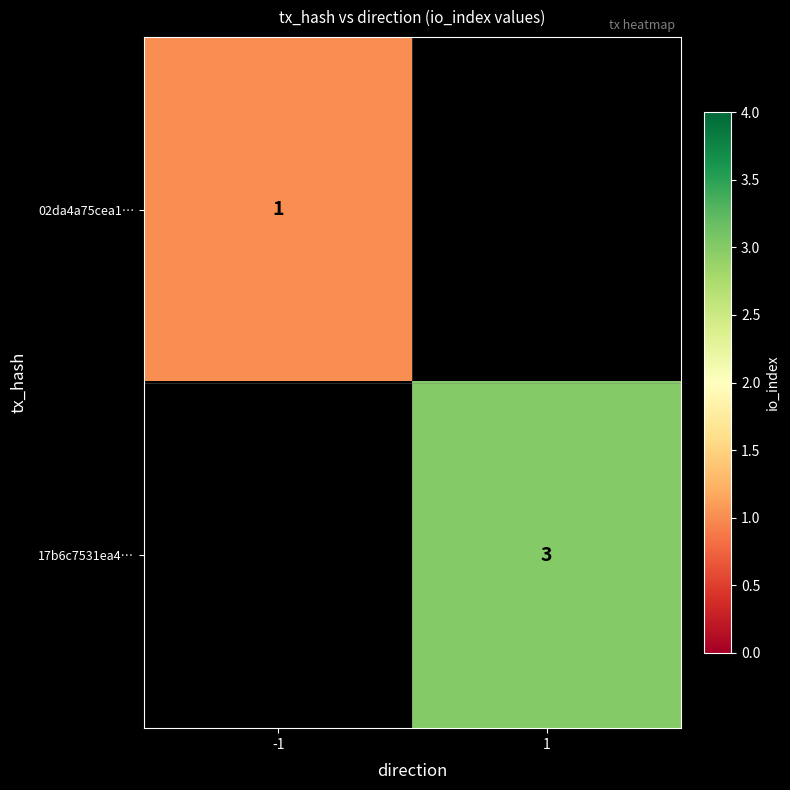

Is it true that 17b6c7531ea4… equals 2 at 1?

False